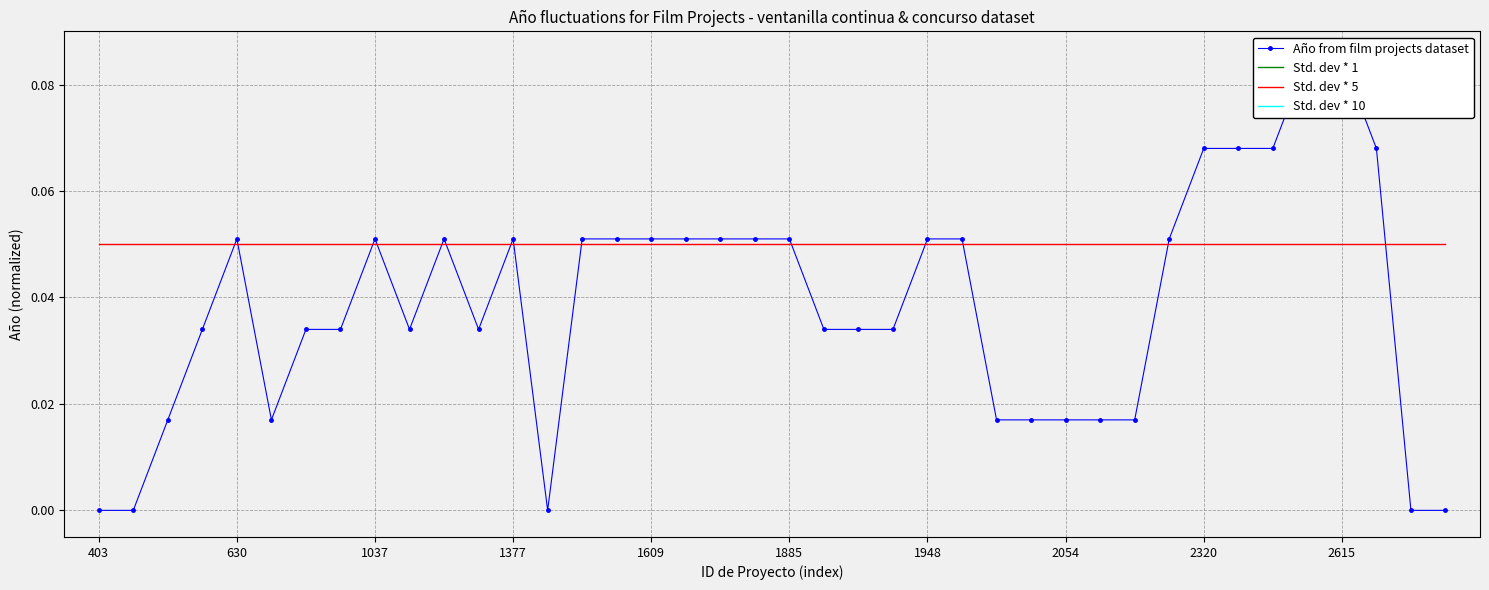

What are all the series names shown in the legend?

Año from film projects dataset, Std. dev * 1, Std. dev * 5, Std. dev * 10